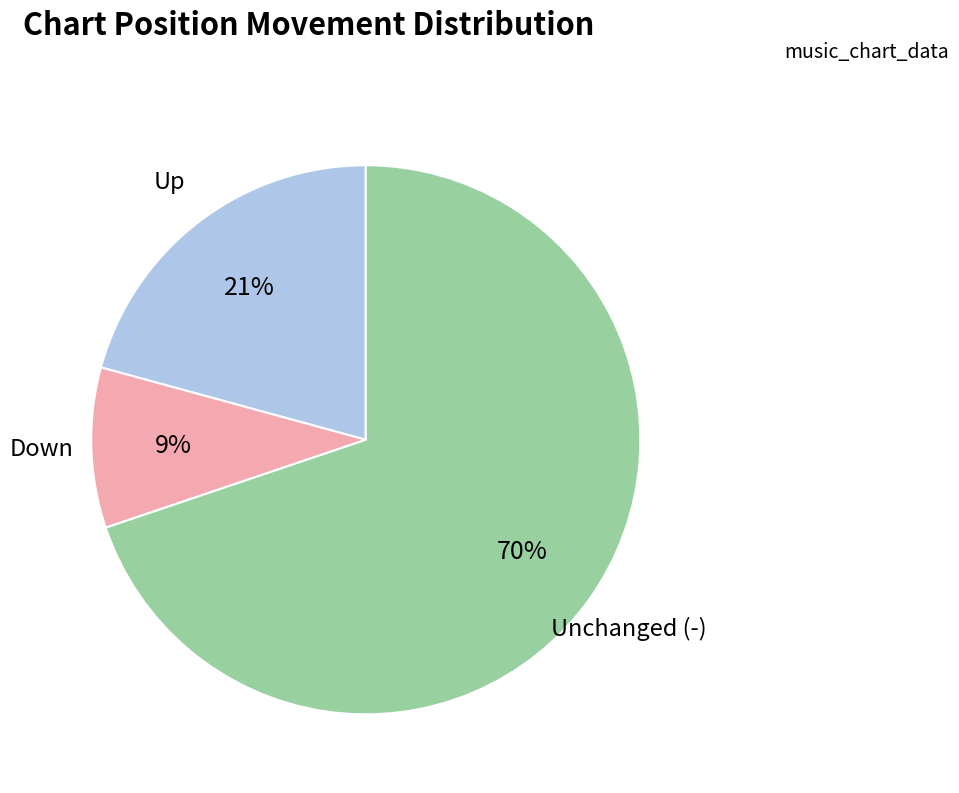

Count the number of slices in the pie.

3